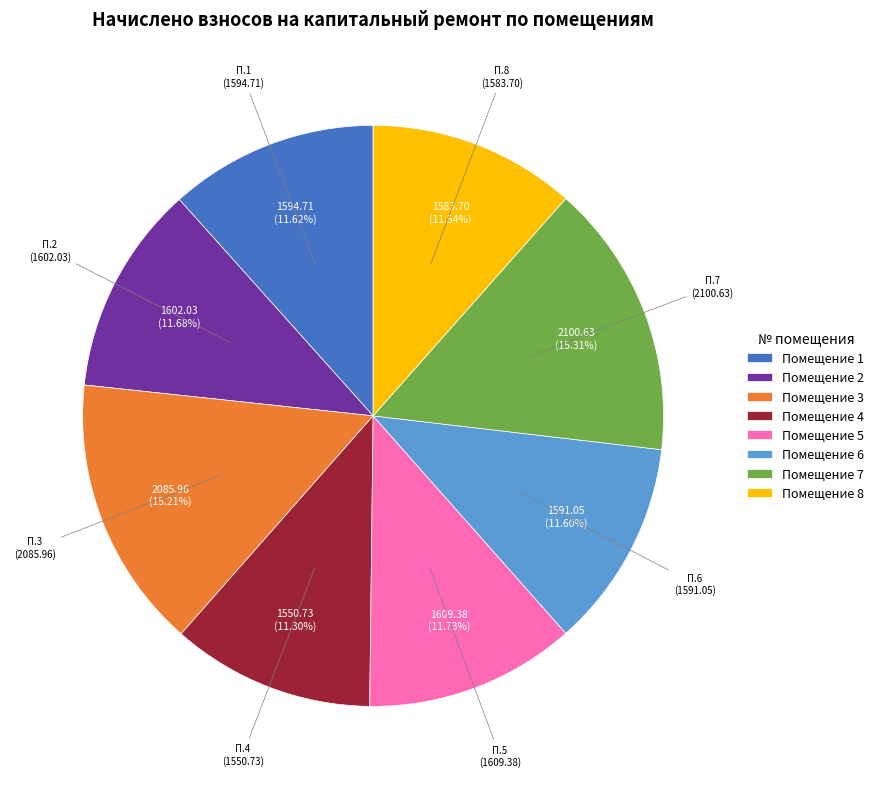

How many segments does this pie chart have?

8